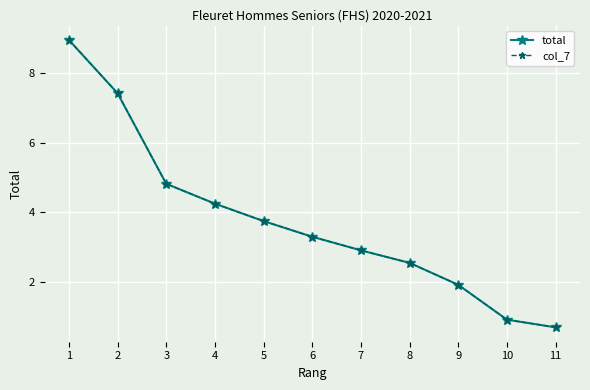

Reading right to left, what are all the values shown in this chart?

total: 11=0.7	10=0.9	9=1.9	8=2.5	7=2.9	6=3.3	5=3.8	4=4.2	3=4.8	2=7.4	1=8.9
col_7: 11=0.7	10=0.9	9=1.9	8=2.5	7=2.9	6=3.3	5=3.8	4=4.2	3=4.8	2=7.4	1=8.9